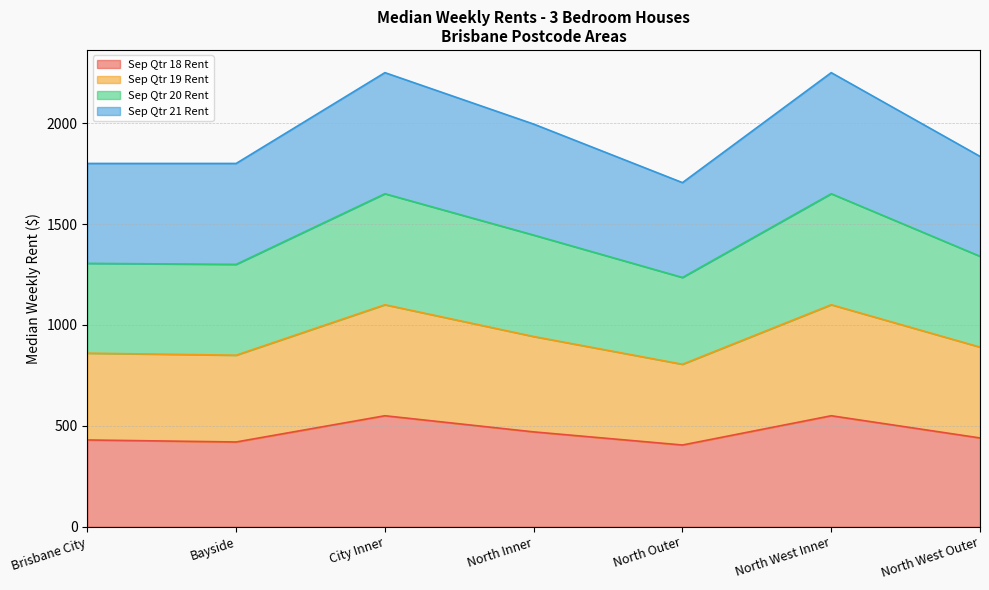

True or false: Sep Qtr 18 Rent has a value of 720.4 at North Outer.

False